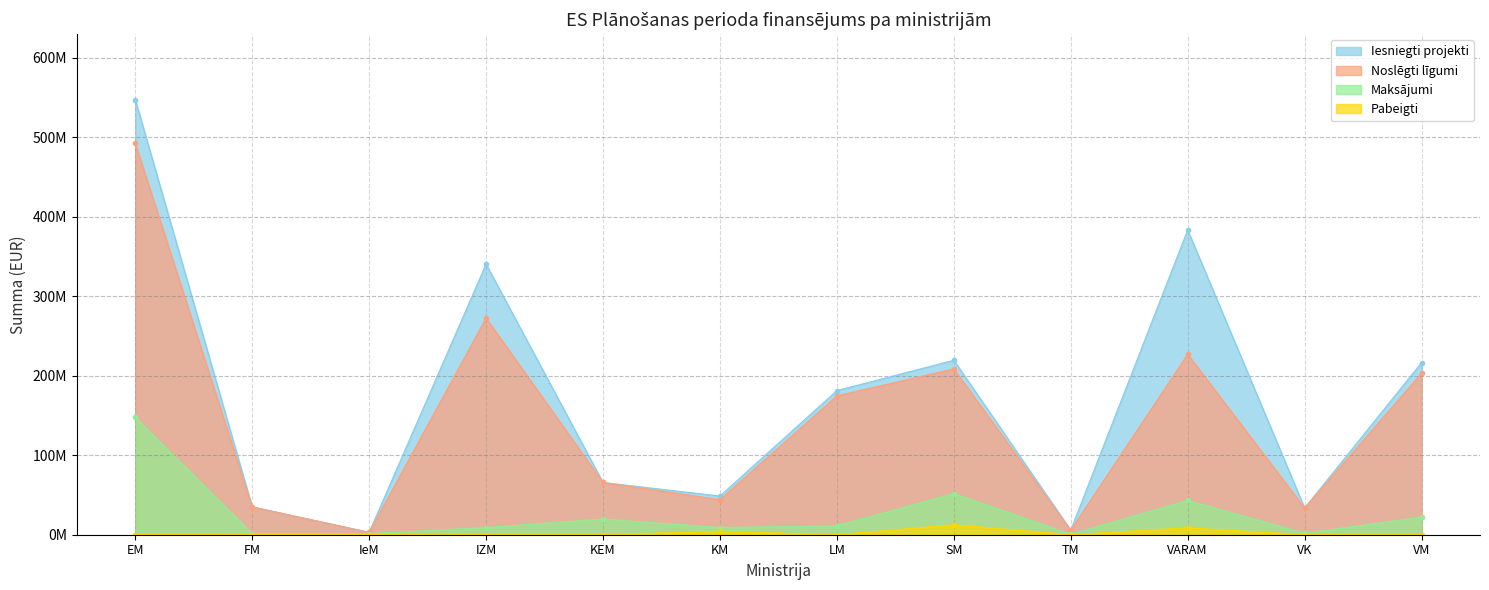

True or false: Iesniegti projekti and Noslēgti līgumi intersect in this chart.

False